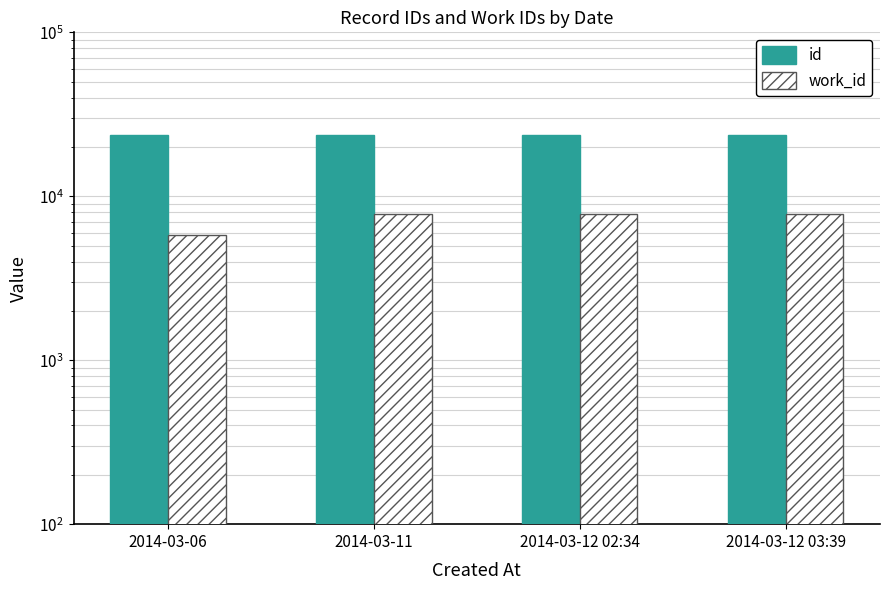

What is the label of the 4th bar from the left?

2014-03-12 03:39